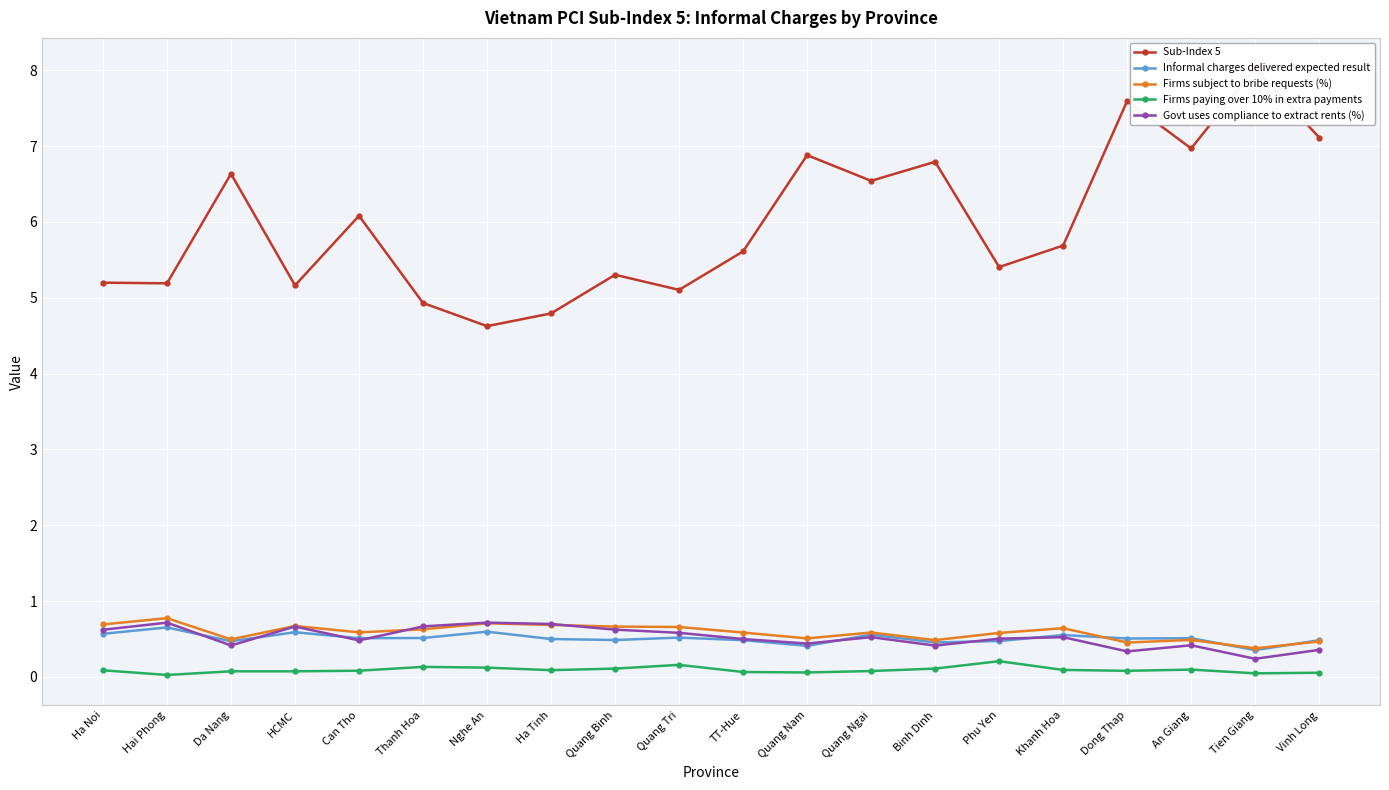

True or false: Sub-Index 5 and Govt uses compliance to extract rents (%) intersect in this chart.

False